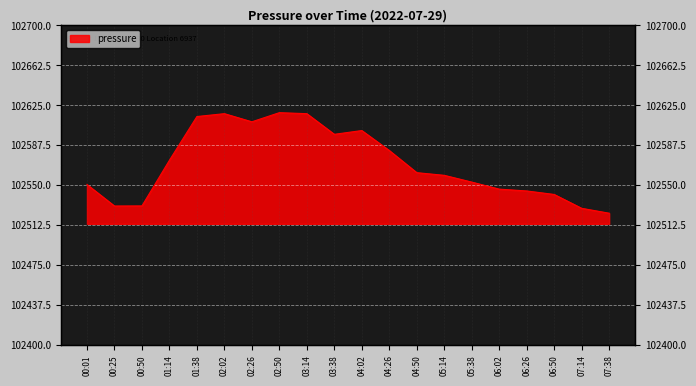

Rank the categories by value from lowest to highest.

07:38, 07:14, 00:25, 00:50, 06:50, 06:26, 06:02, 00:01, 05:38, 05:14, 04:50, 01:14, 04:26, 03:38, 04:02, 02:26, 01:38, 02:02, 03:14, 02:50